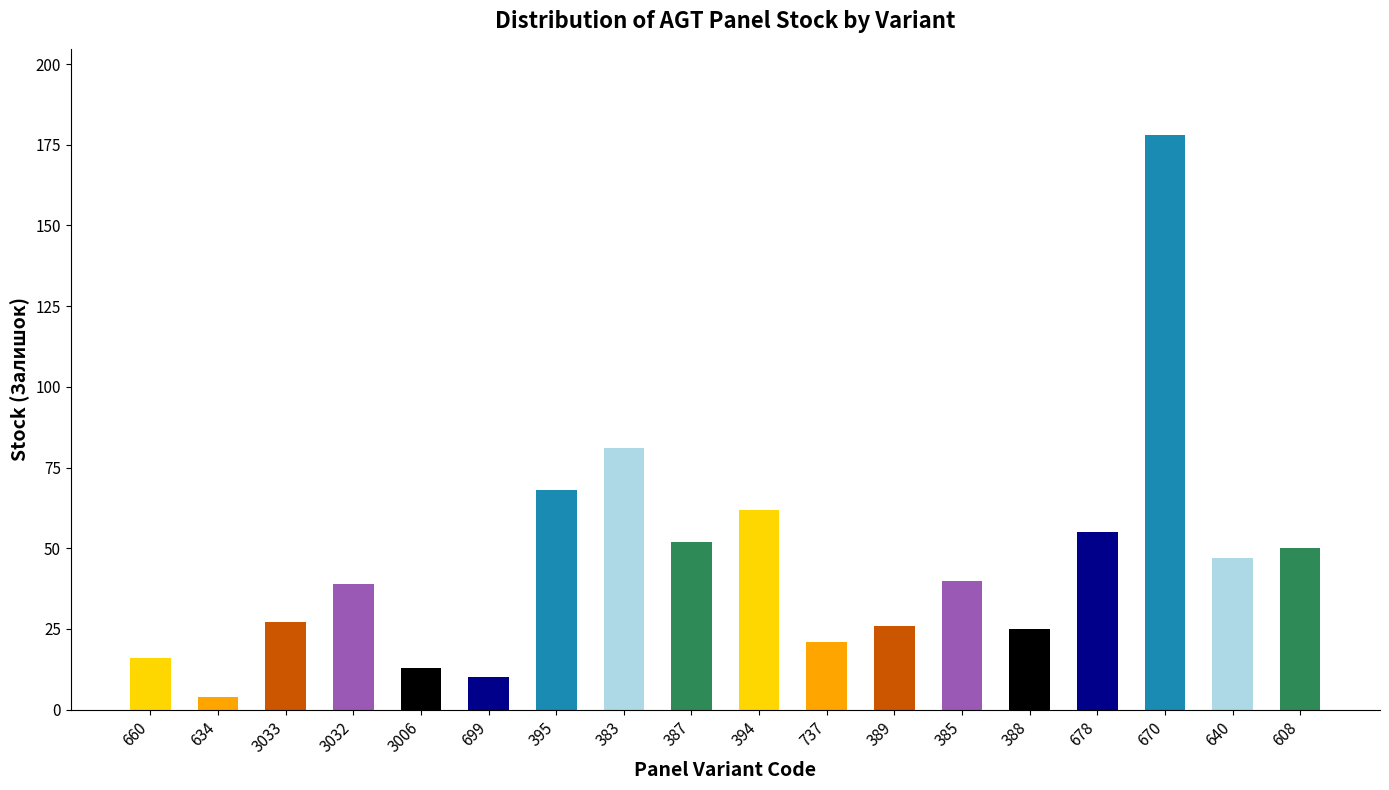

What is the maximum value shown in the chart?

178